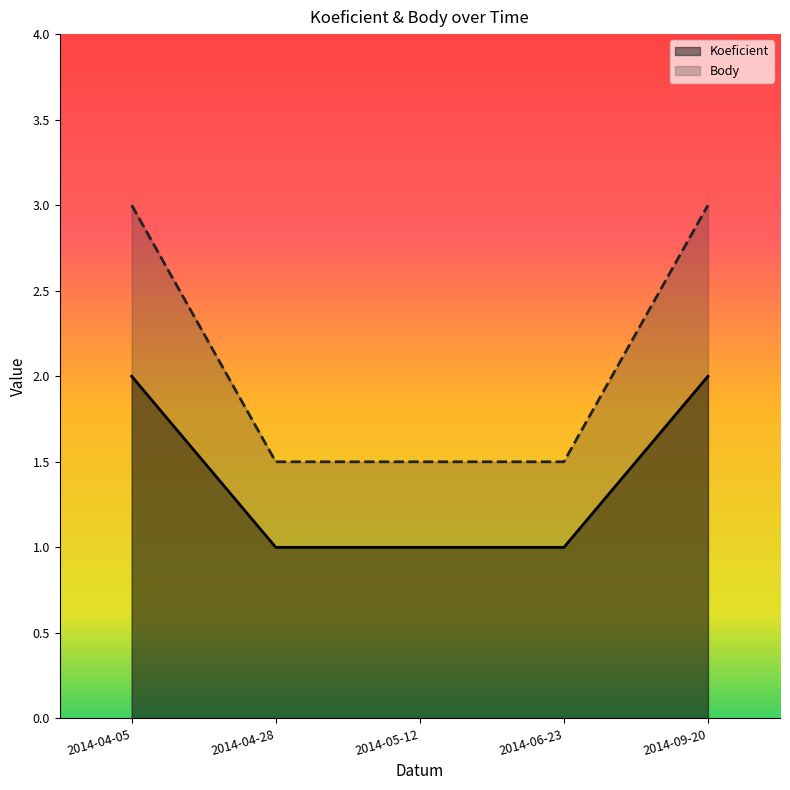

Does the chart have visible grid lines?

No